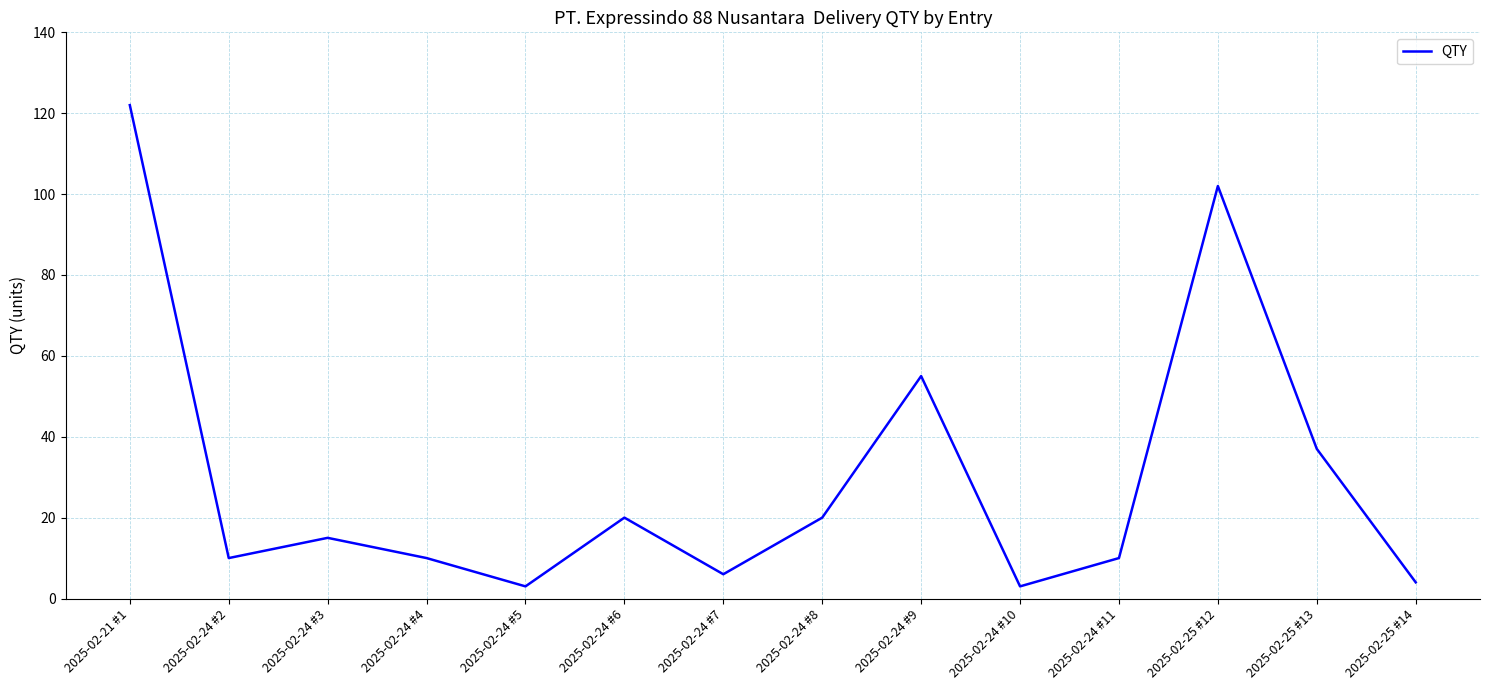

Does the chart display data point markers on the line(s)?

No